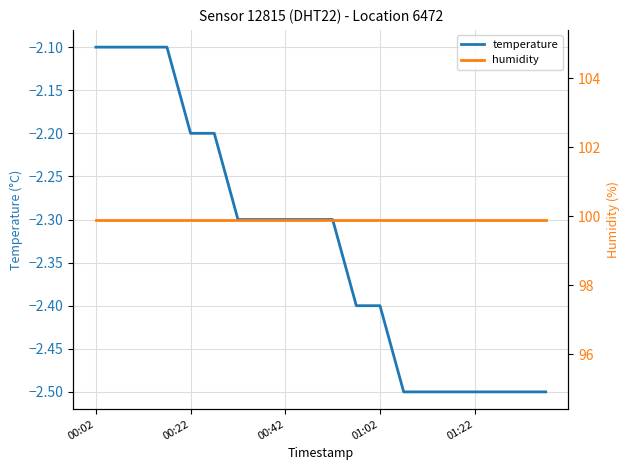

What is the sum of the humidity values at 7 and 15?

199.8